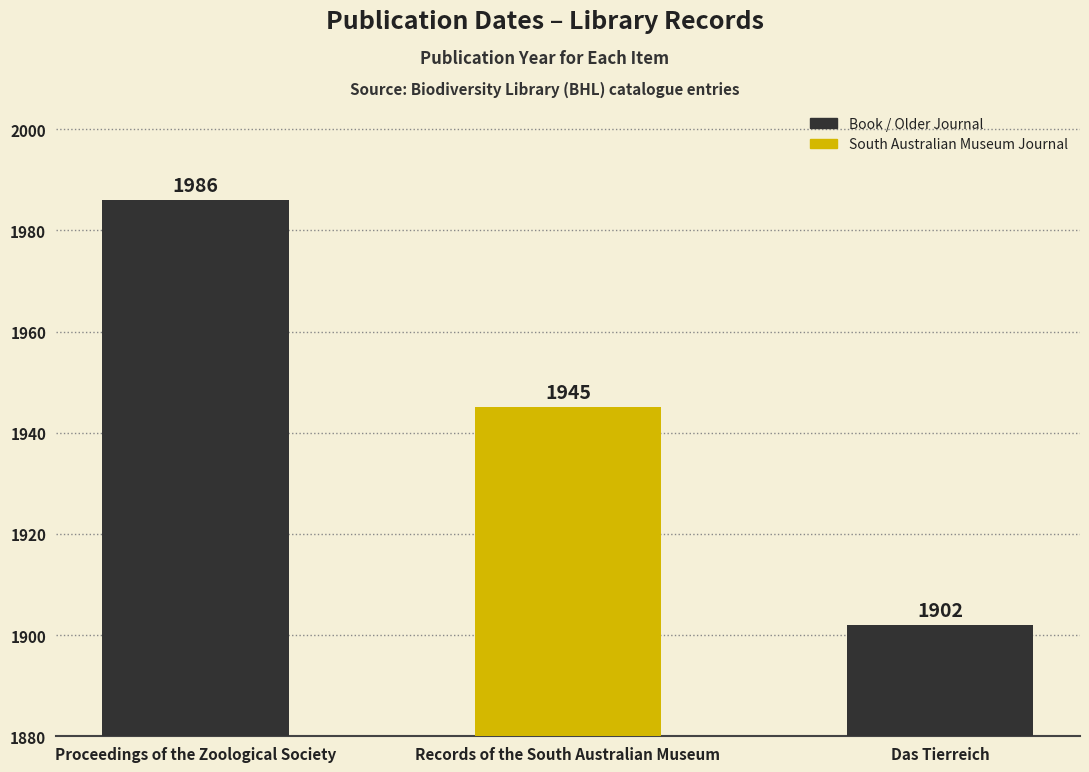

The chart shows a value of 2972 at Proceedings of the Zoological Society. True or false?

False